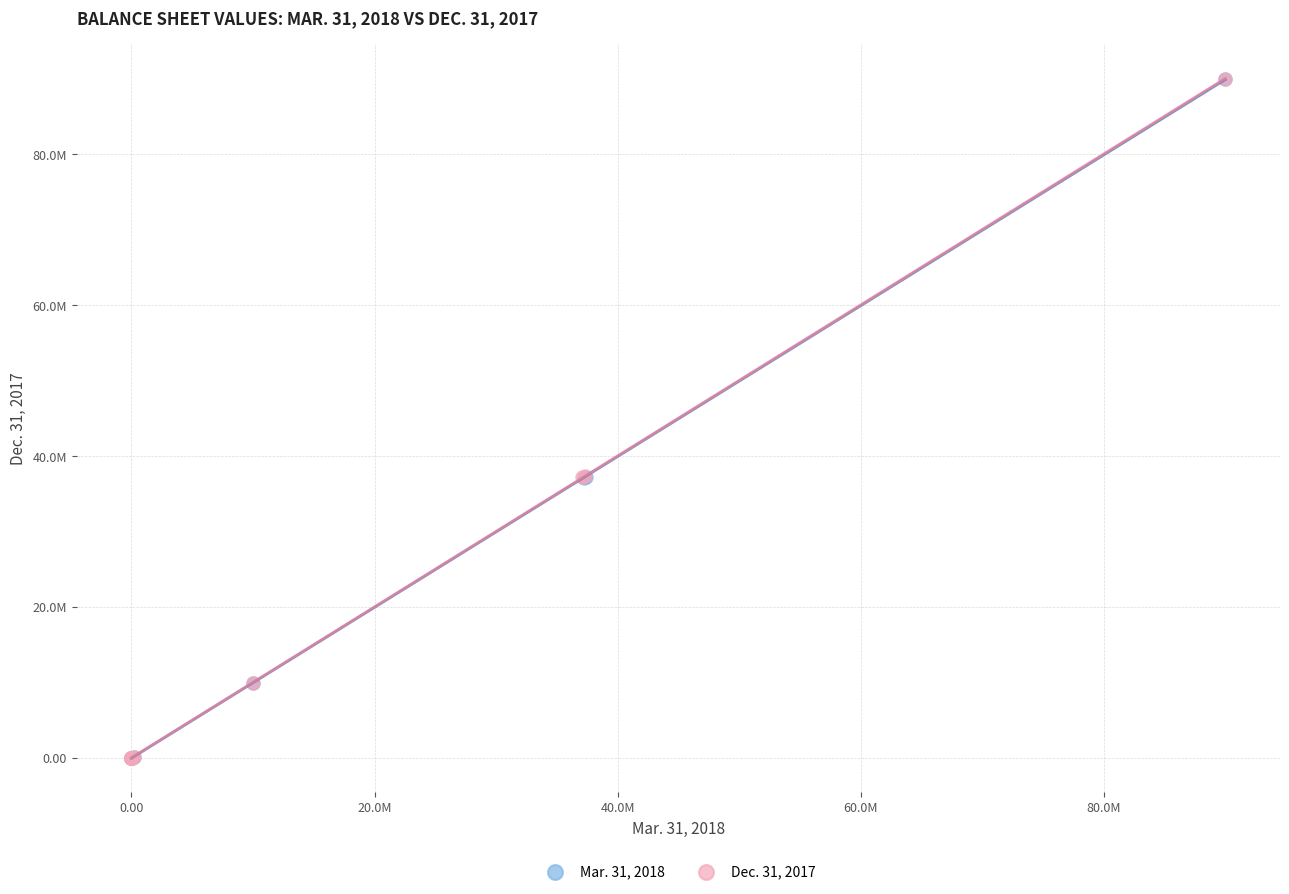

What are all the series names shown in the legend?

Mar. 31, 2018, Dec. 31, 2017